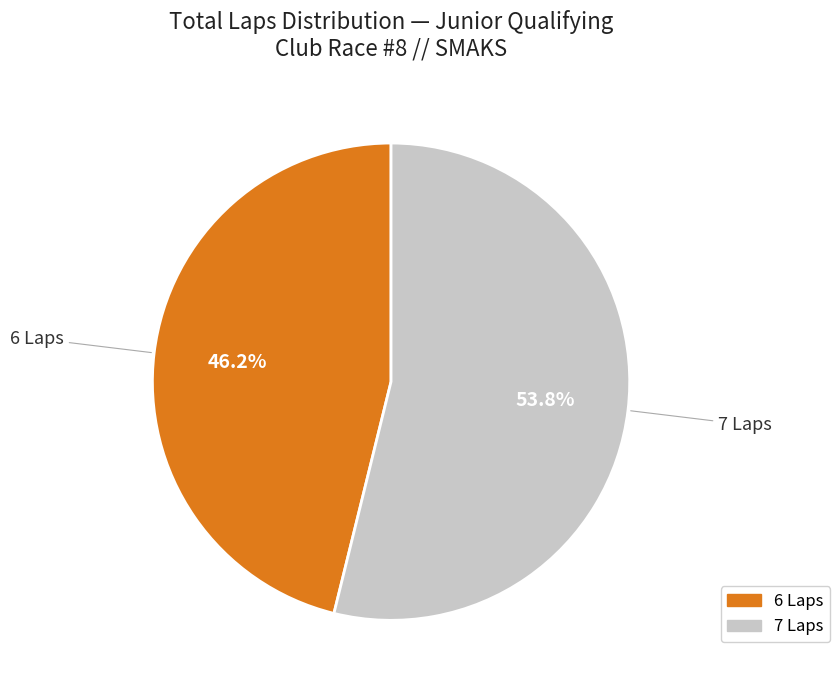

What is the smallest slice in the pie chart?

6 Laps